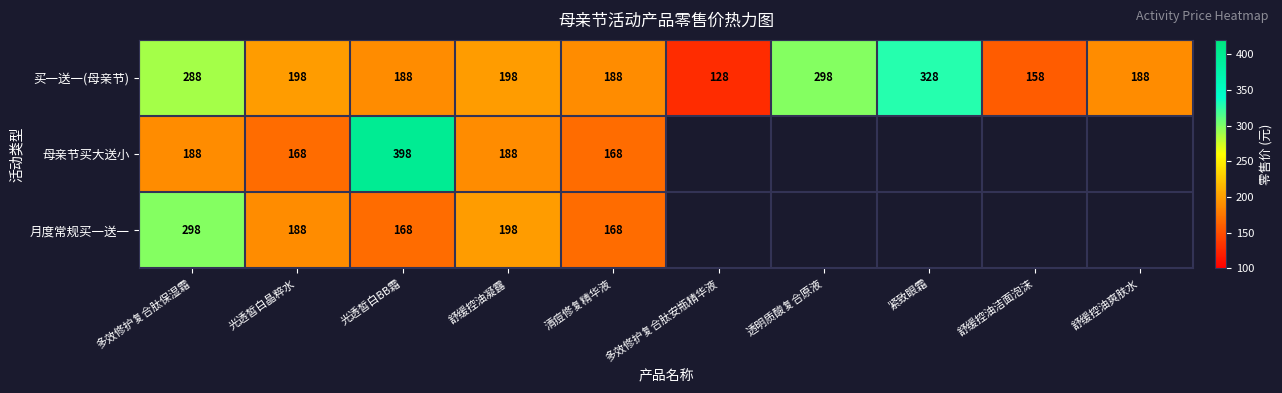

The 母亲节买大送小 series shows 168 at 清痘修复精华液. True or false?

True